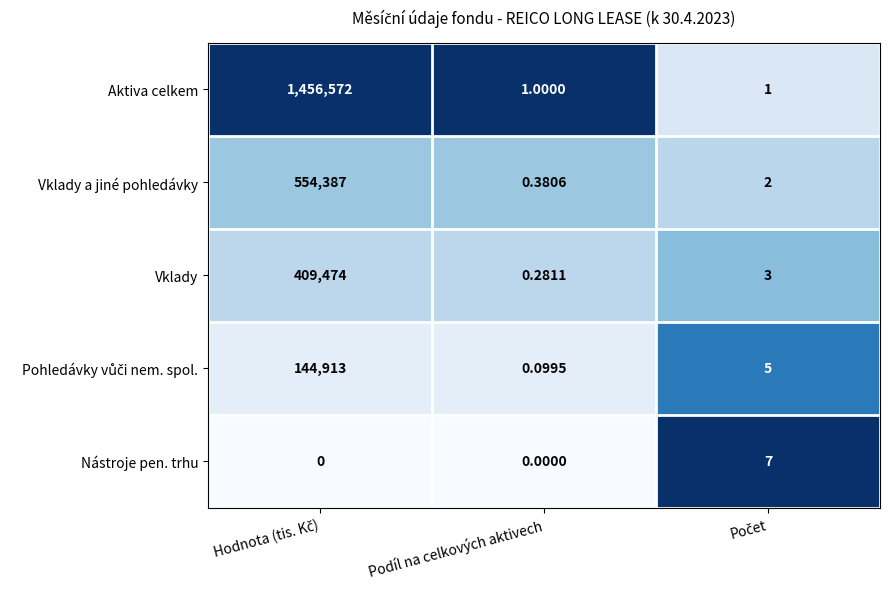

Which series has the largest total across all categories?

Aktiva celkem